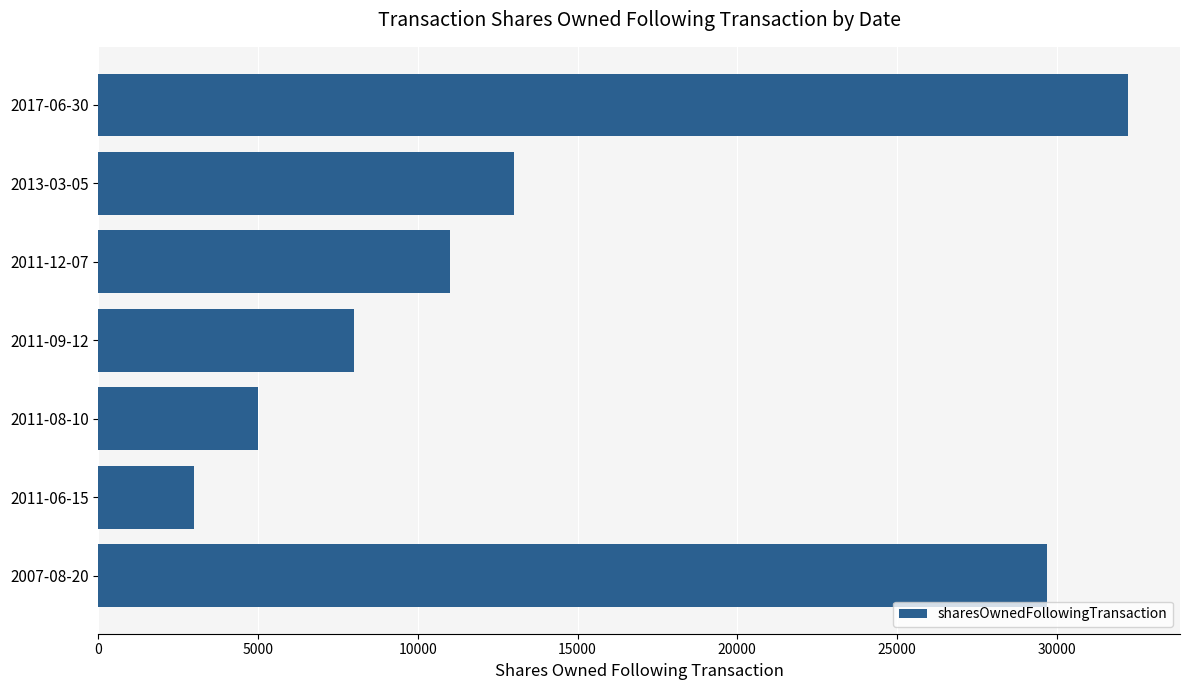

Rank the categories by value from lowest to highest.

2011-06-15, 2011-08-10, 2011-09-12, 2011-12-07, 2013-03-05, 2007-08-20, 2017-06-30